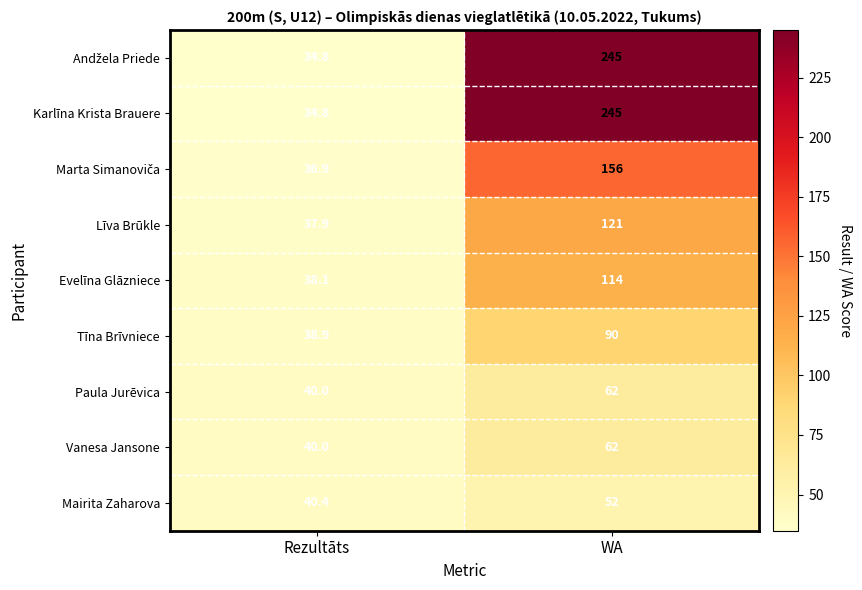

Count the number of categories in the chart.

2